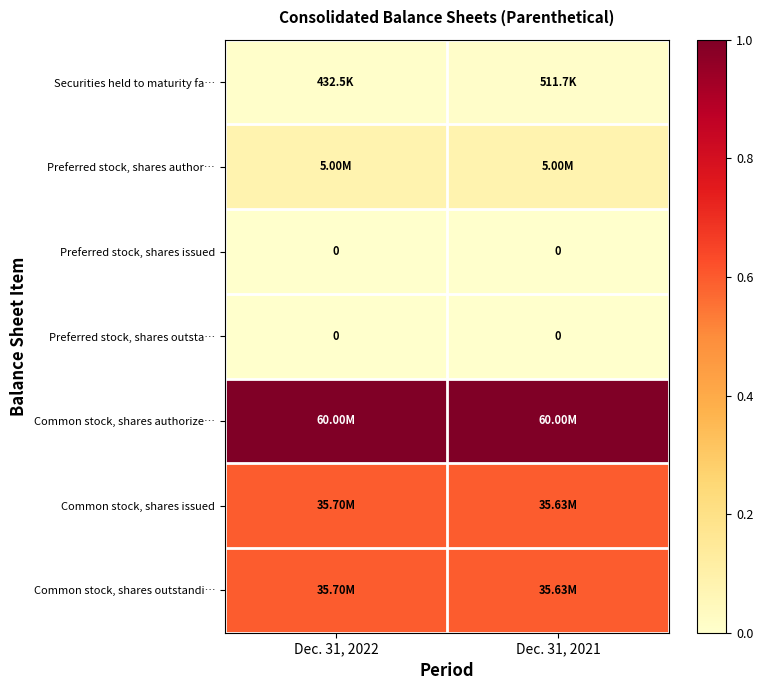

The value of Common stock, shares outstandi… at Dec. 31, 2021 is 1.0. True or false?

False